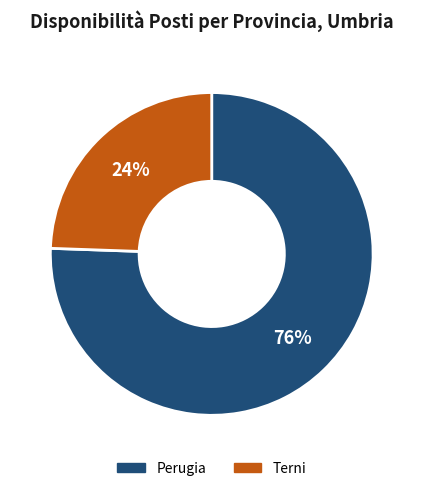

How many segments does this pie chart have?

2